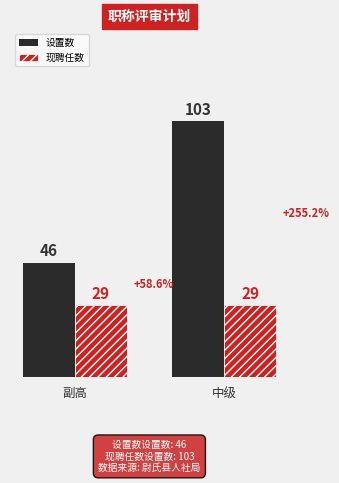

Rank the categories by 设置数 value from highest to lowest.

中级, 副高